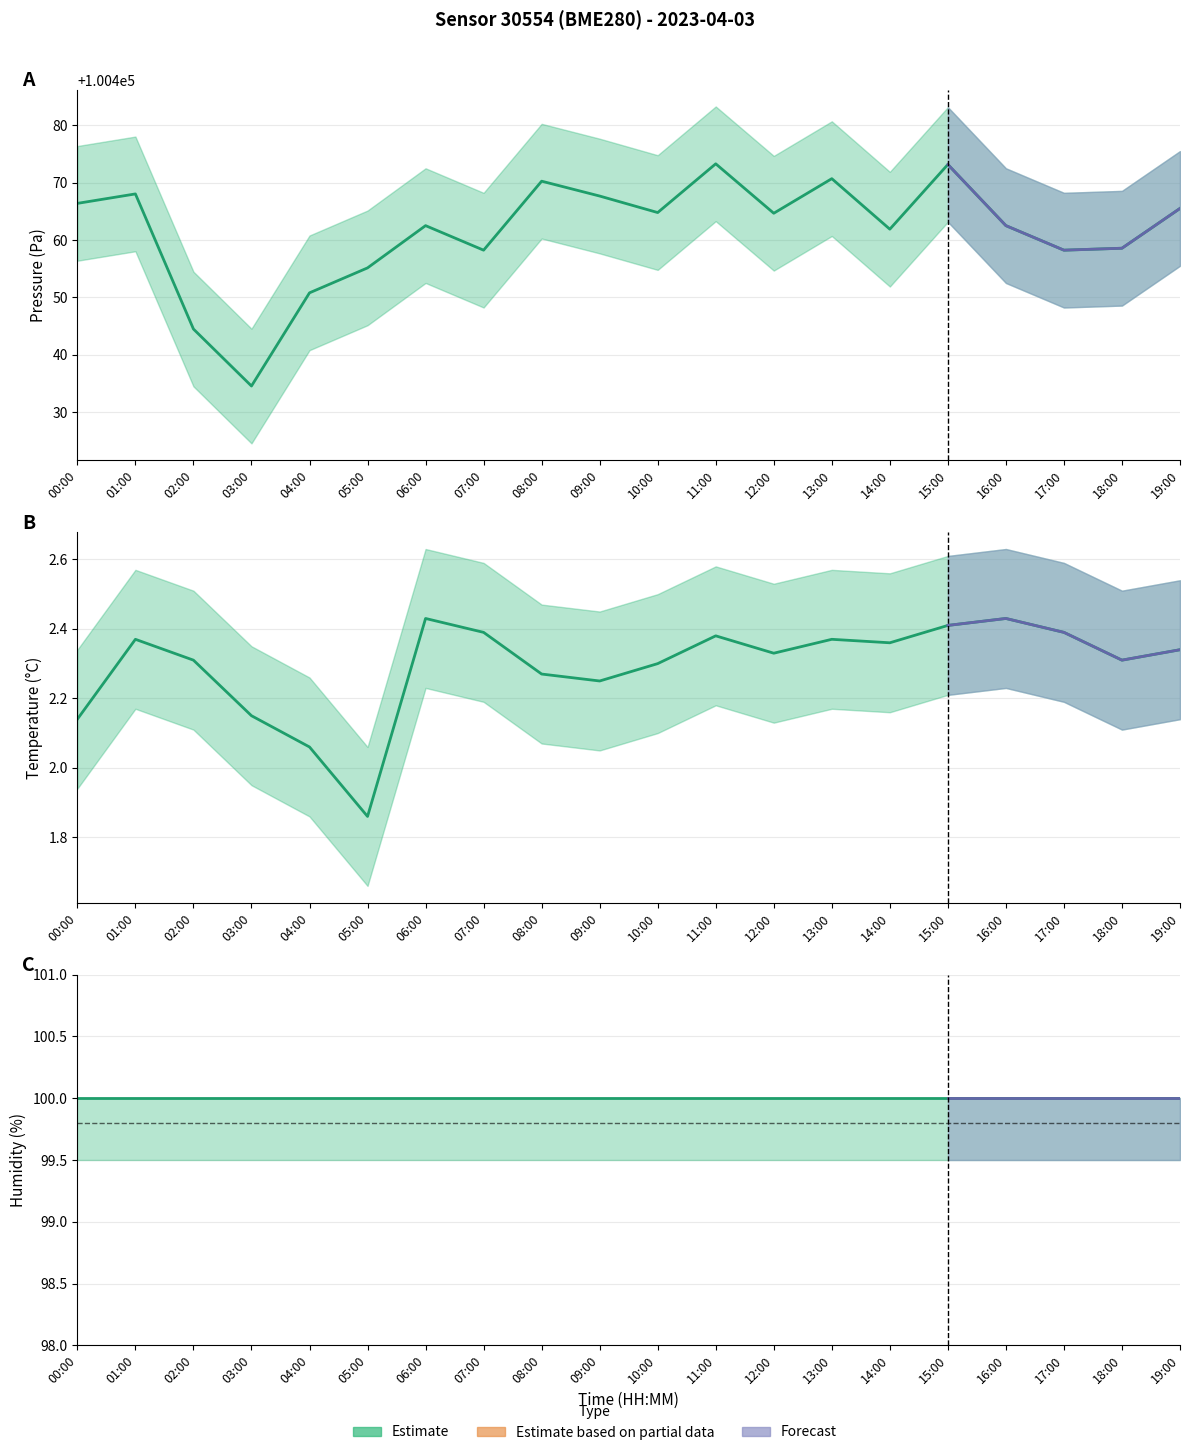

In Temperature (°C), how many points are lower than both neighbors (excluding endpoints)?

5